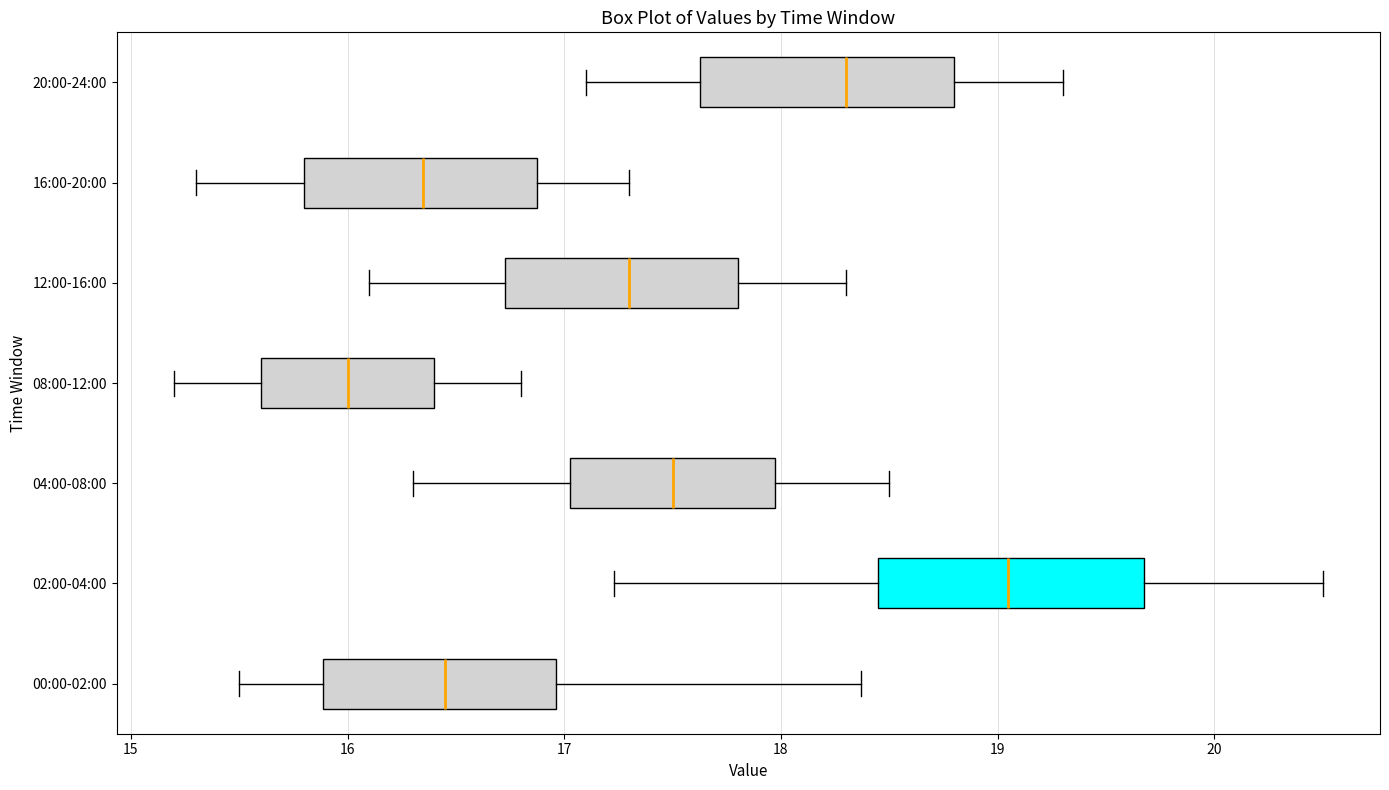

Where does the median line of the box for 08:00-12:00 sit on the x-axis? The values are not printed on the chart, so give them approximately, as read against the axis.

16.0